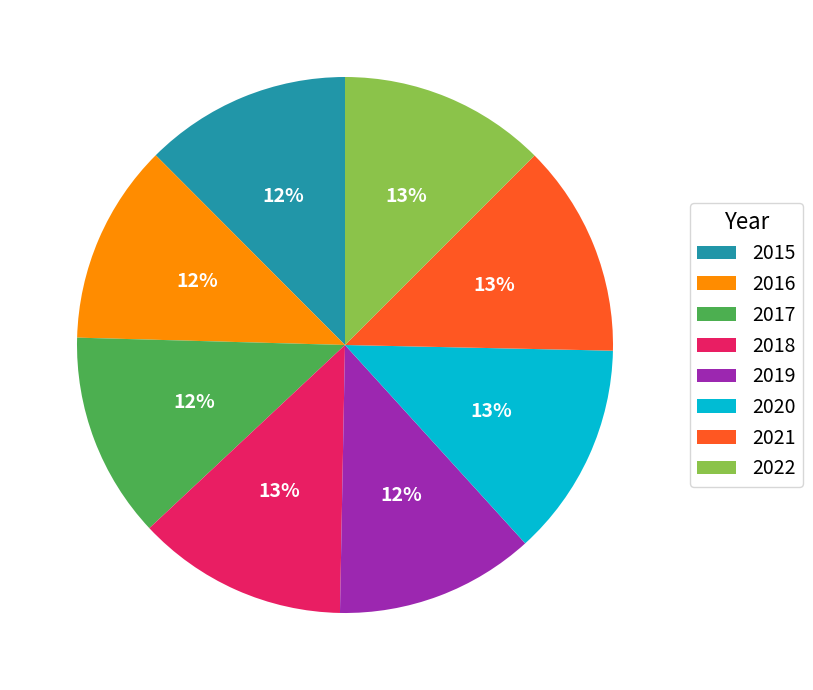

The 2022 slice represents 13% of the pie. True or false?

True